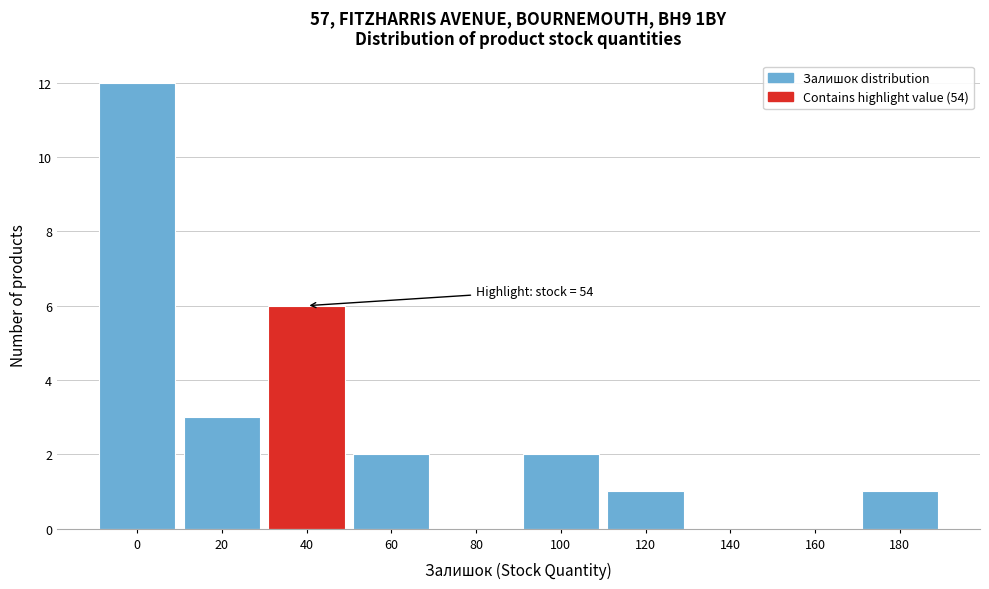

Reading left to right, list all the values displayed in this chart.

0=12	20=3	40=6	60=2	80=0	100=2	120=1	140=0	160=0	180=1